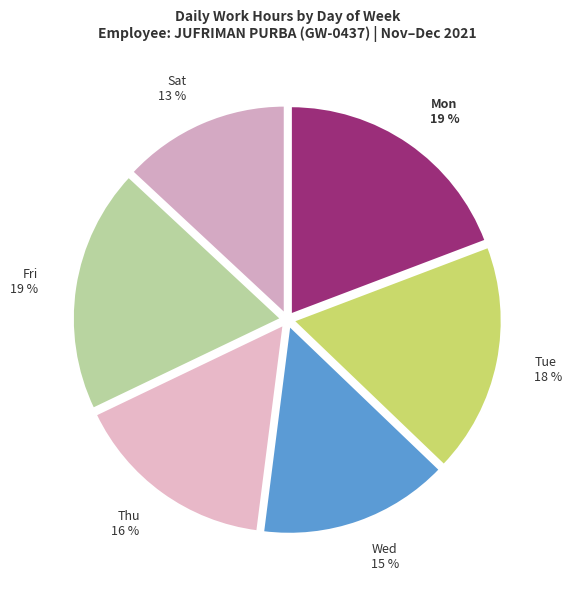

The Sat 13 % slice represents 13% of the pie. True or false?

True